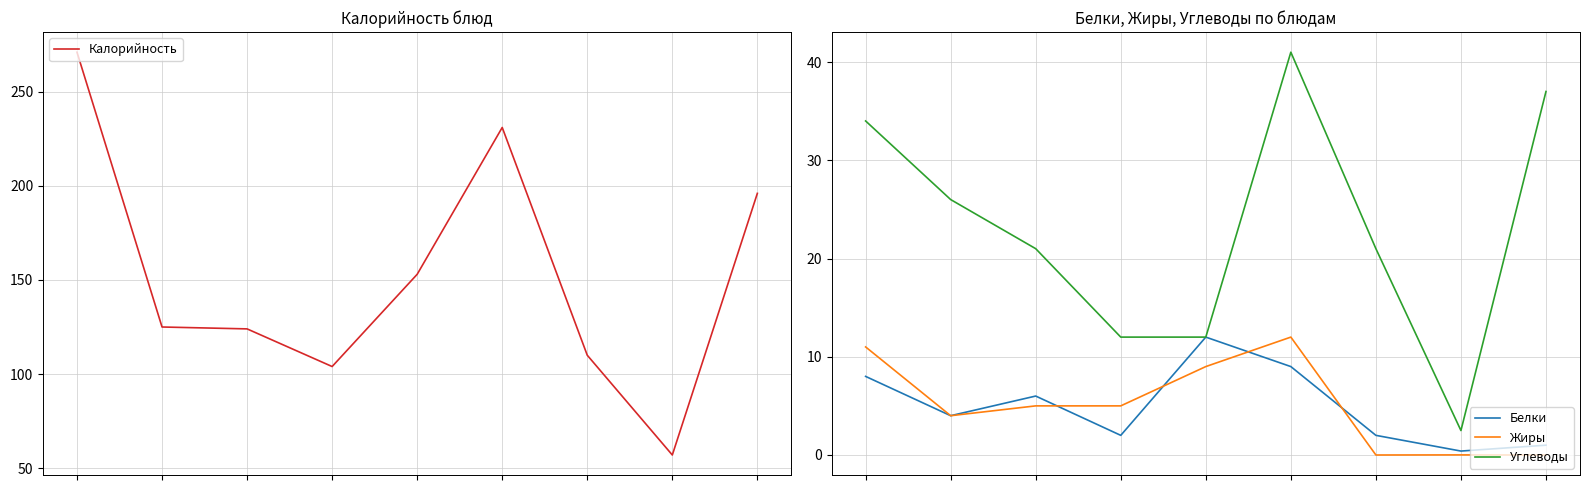

What is the sum of the Углеводы values at 2 and 5?

62.0